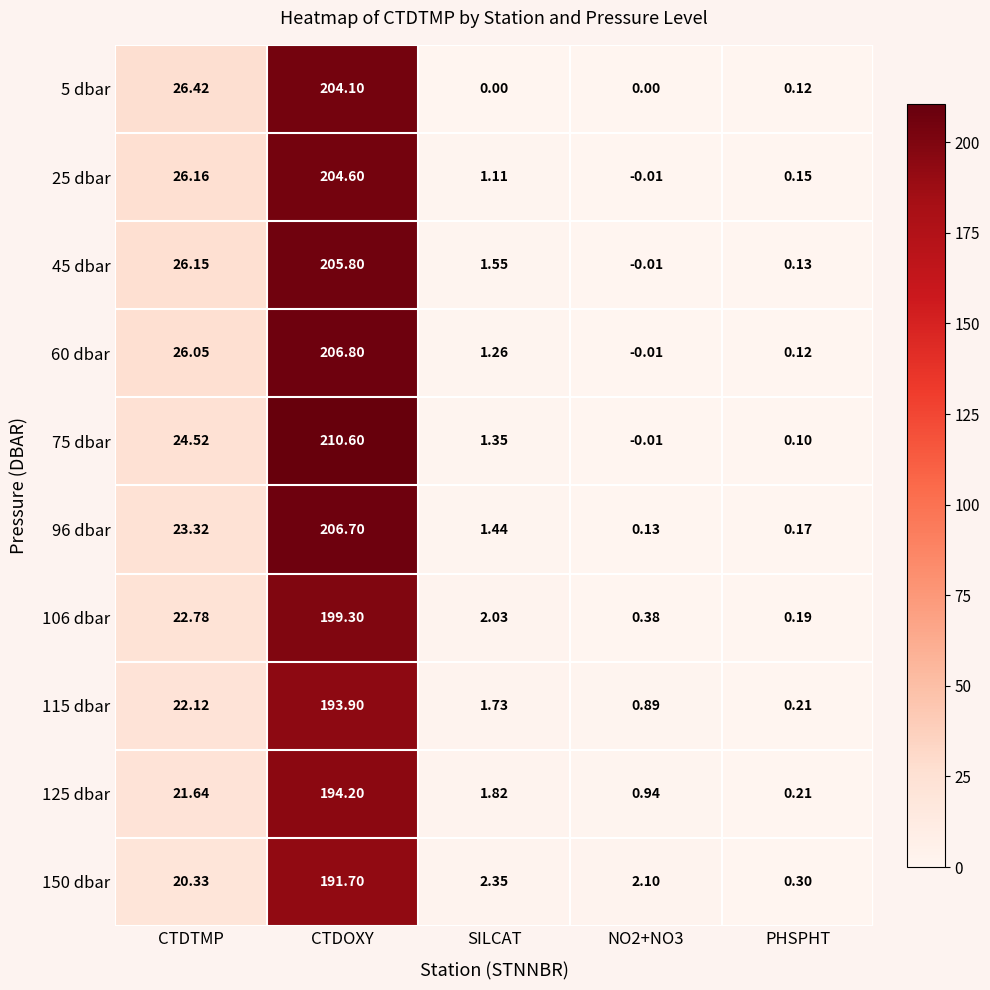

Where does the 75 dbar series first go above 1?

CTDTMP